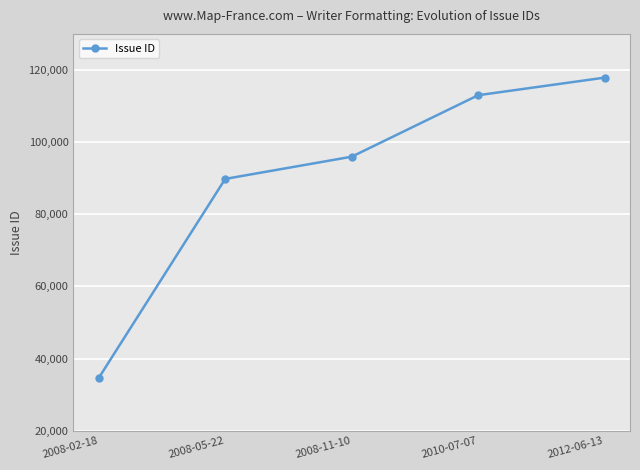

Reading left to right, list all the values displayed in this chart.

2008-02-18=34609	2008-05-22=89798	2008-11-10=95957	2010-07-07=113002	2012-06-13=117878